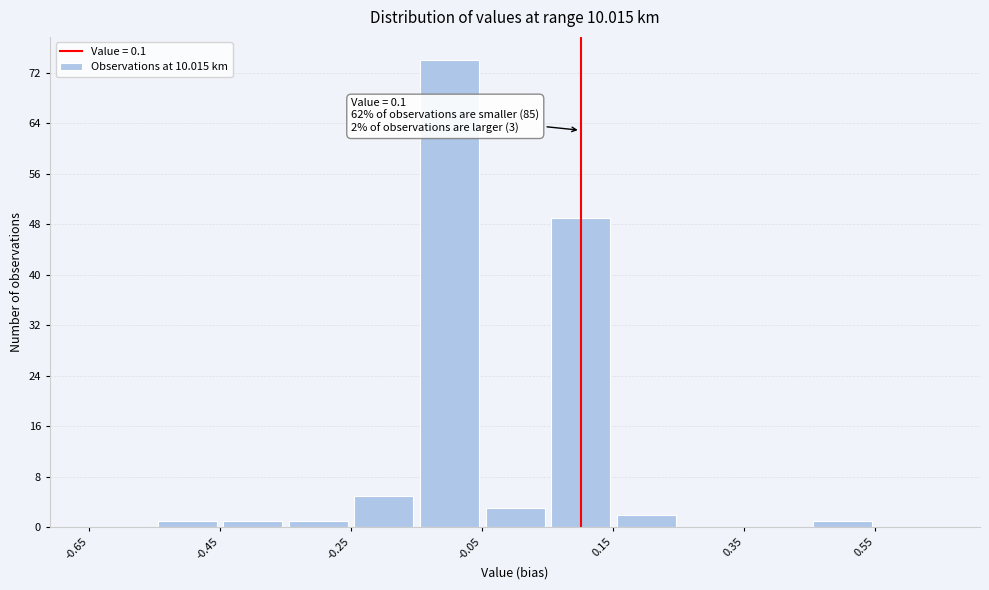

Which range on the x-axis has the tallest bar?

-0.15 to -0.05